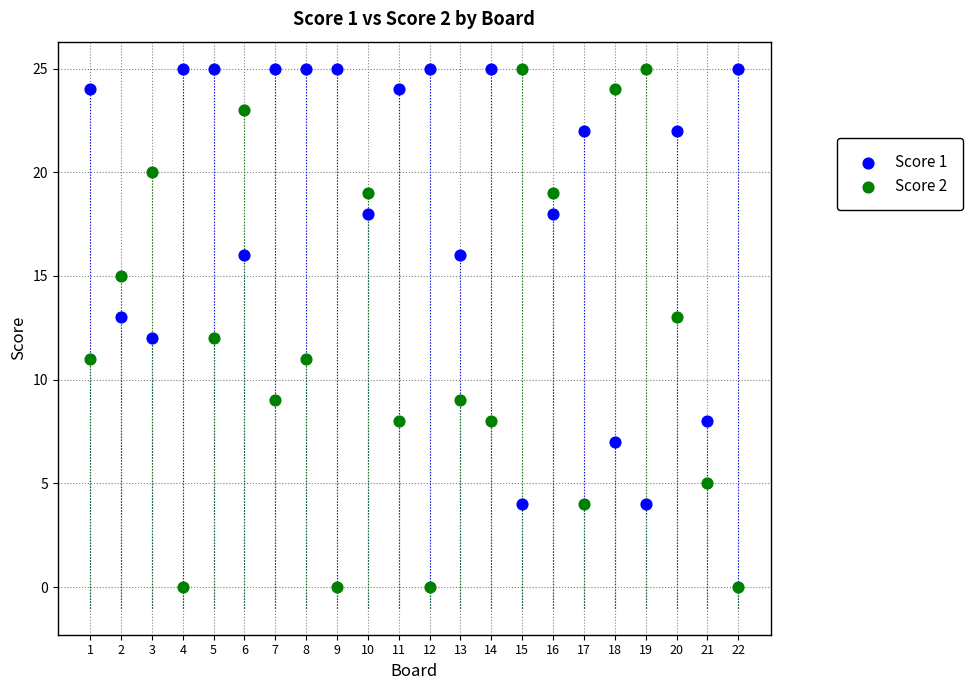

What is the X range (max minus min) for the scatter plot?

21